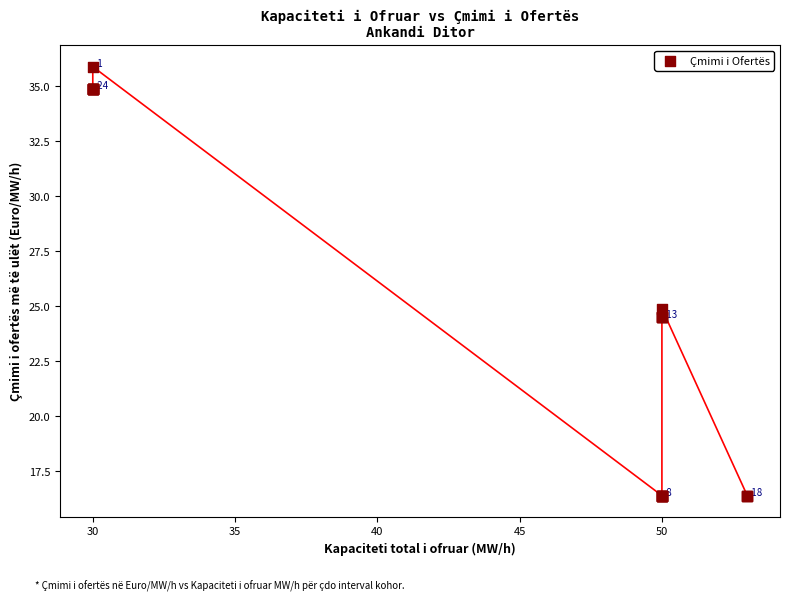

What Y value in the scatter plot is closest to 26?

24.9